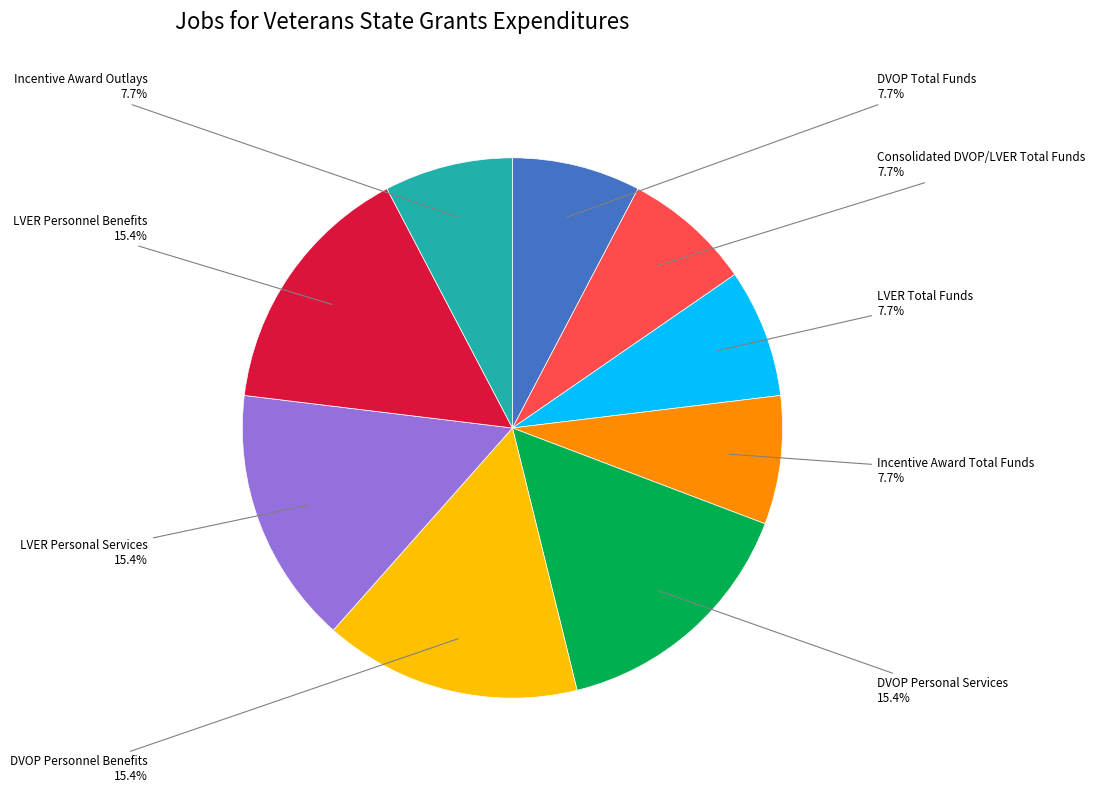

Approximately how many times larger is the value at Incentive Award Outlays compared to LVER Personal Services?

0.5